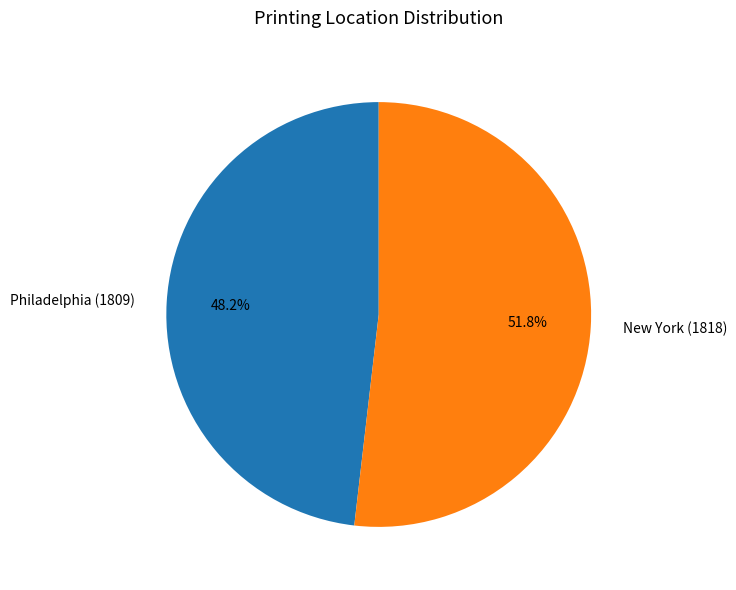

Is it true that New York (1818) is 52% of the pie?

True